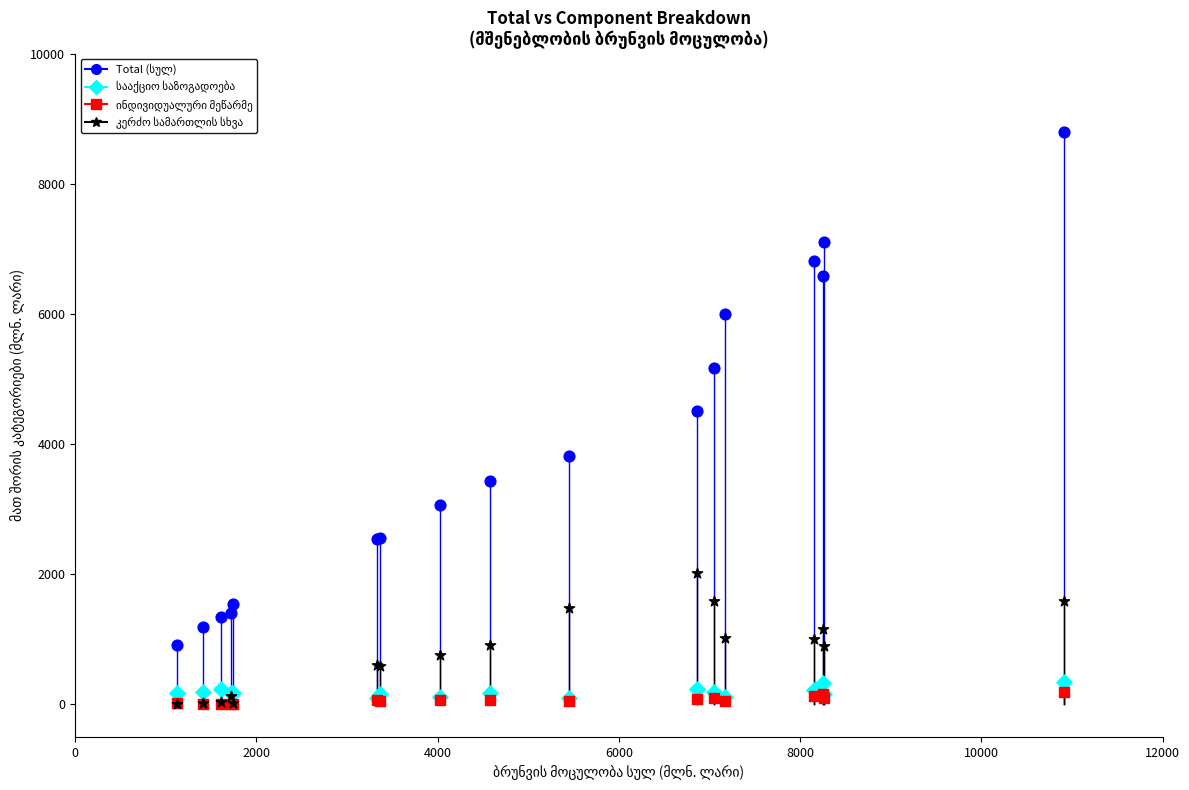

Across all series, what Y value is closest to 4396?

4513.3